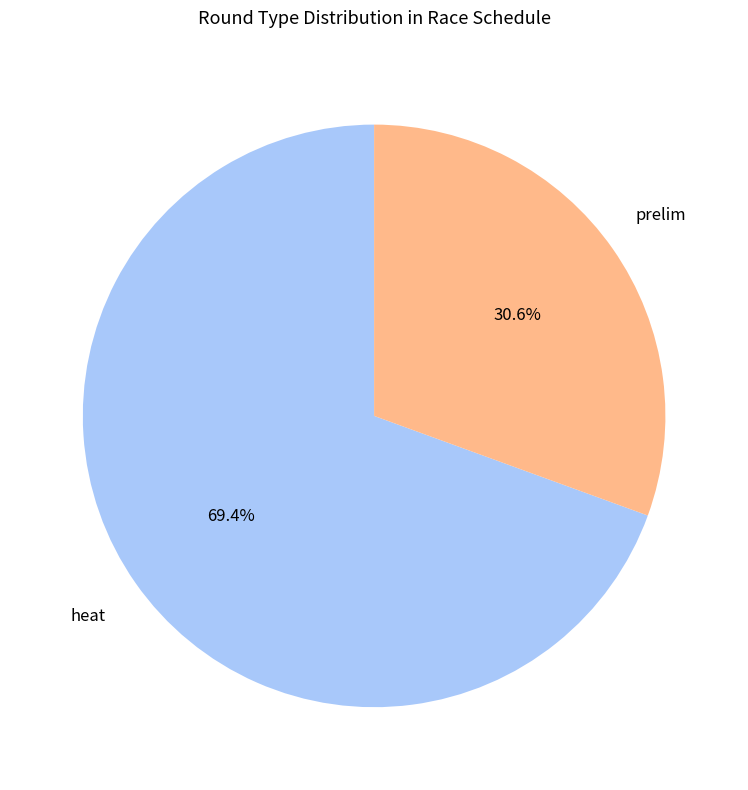

To the nearest percent, what portion does prelim represent?

31%